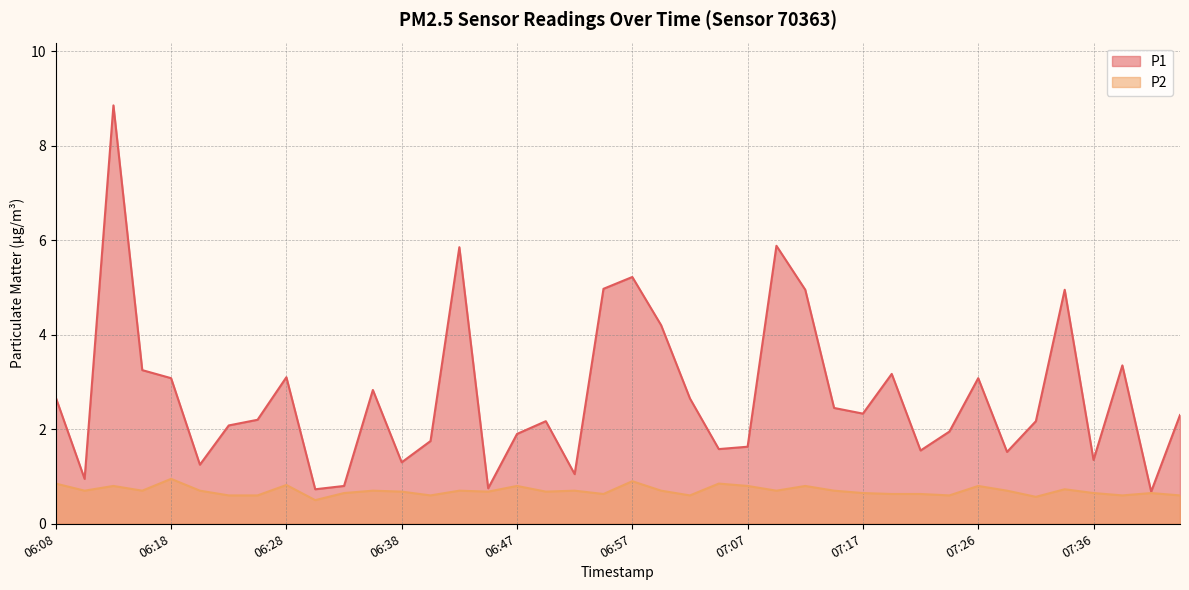

At which category does P2 reach its first local peak?

06:13